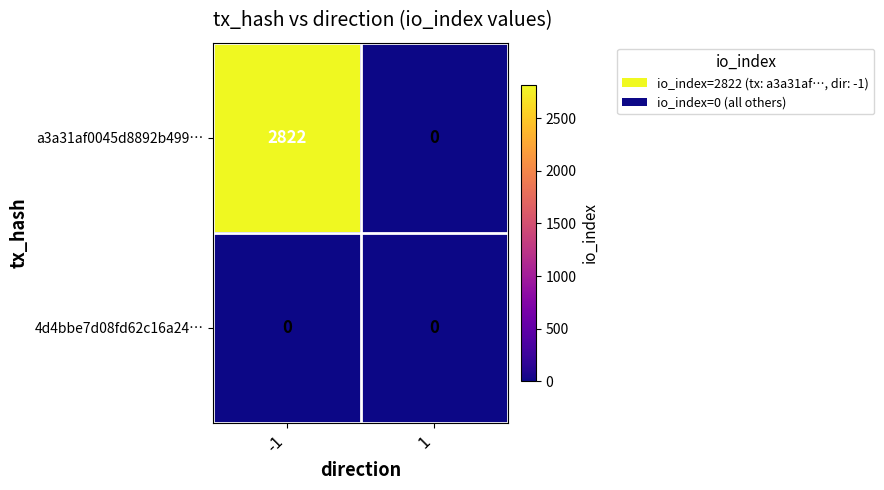

What is the total value across all series at -1?

2822